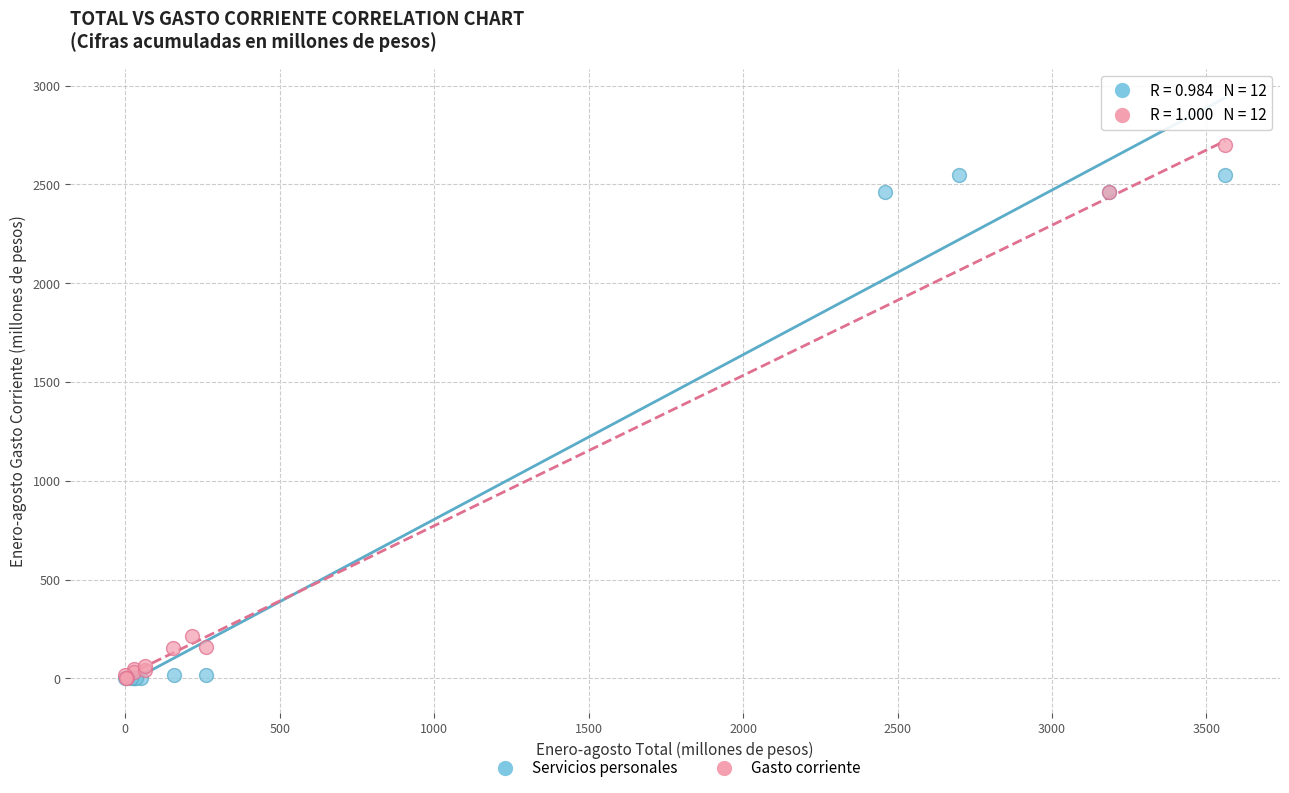

Which series has the widest spread of Y values?

Gasto corriente